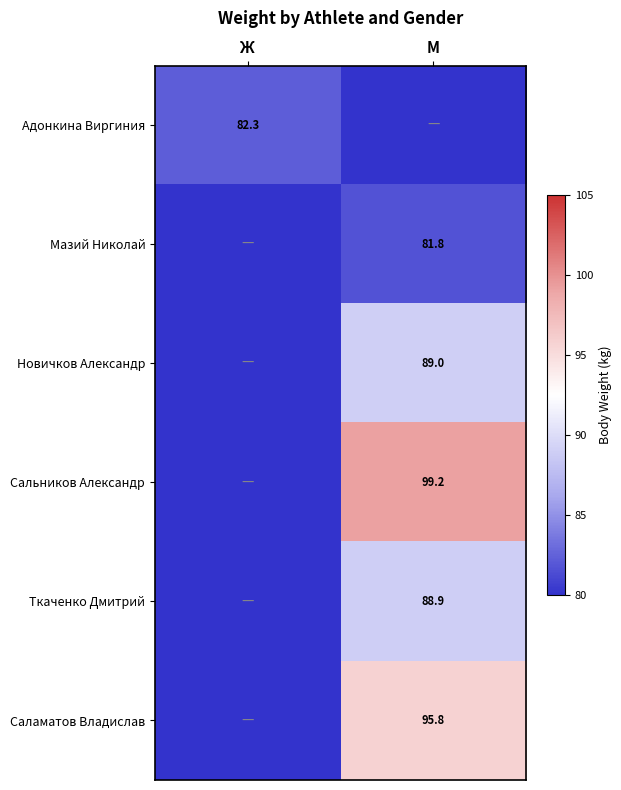

The value of Новичков Александр at М is 120.7. True or false?

False